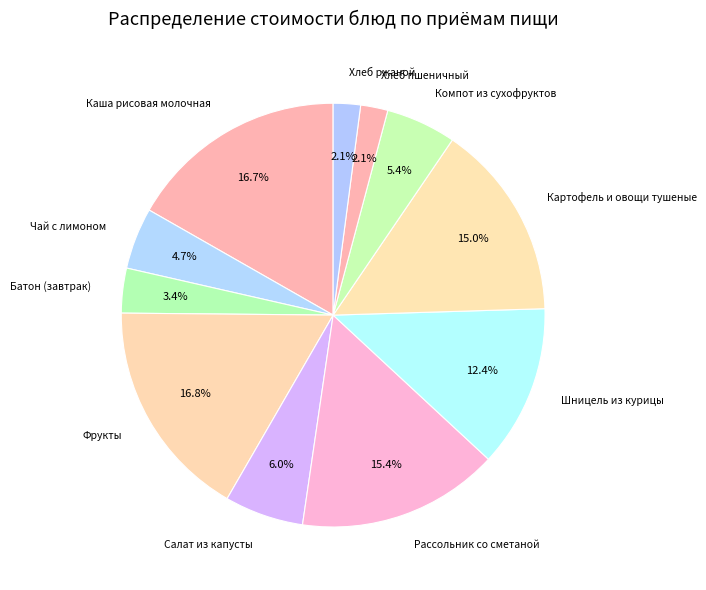

How much of the chart is everything except Хлеб пшеничный?

97.9%